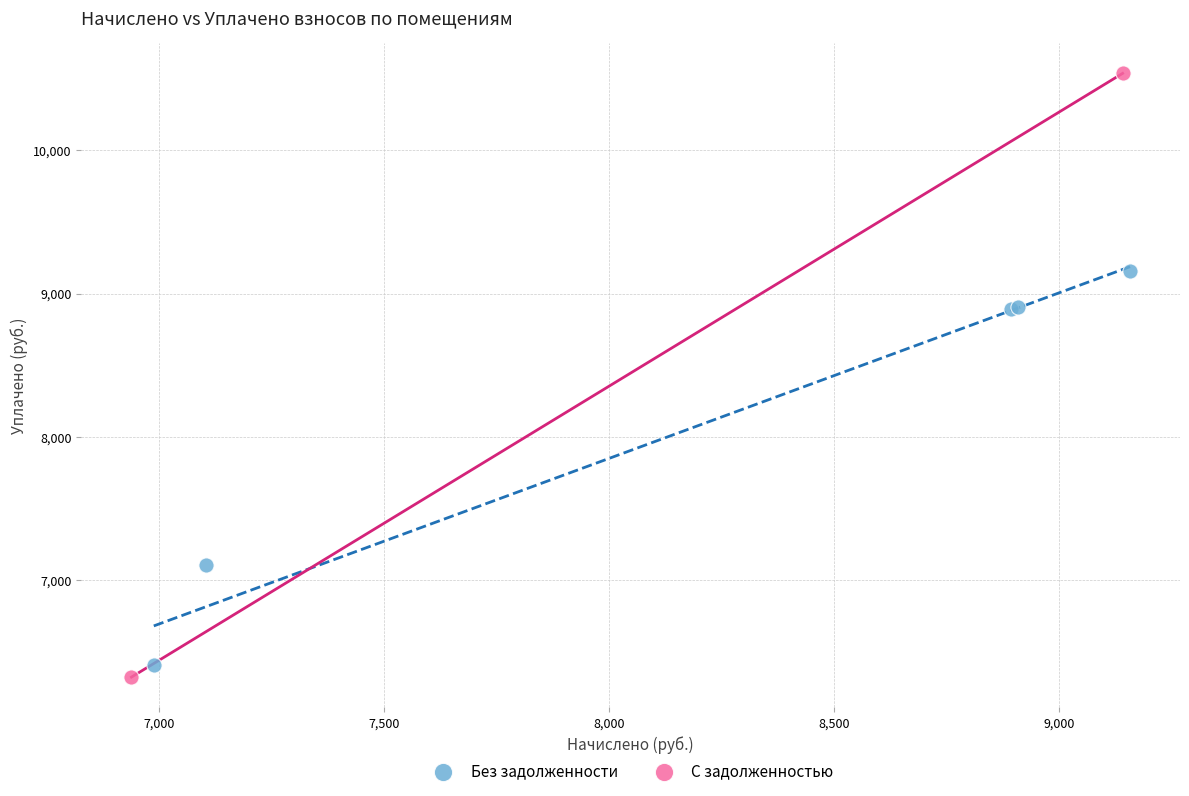

Which series has the largest Y range (max minus min)?

С задолженностью